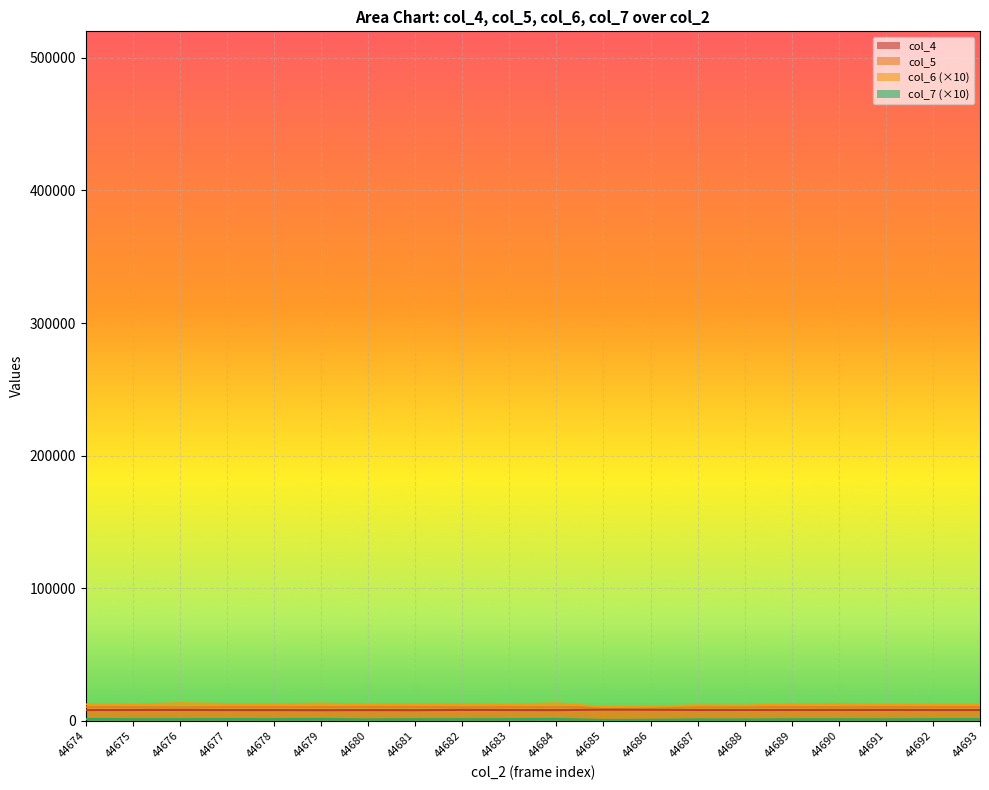

Does the chart display data point markers on the line(s)?

No